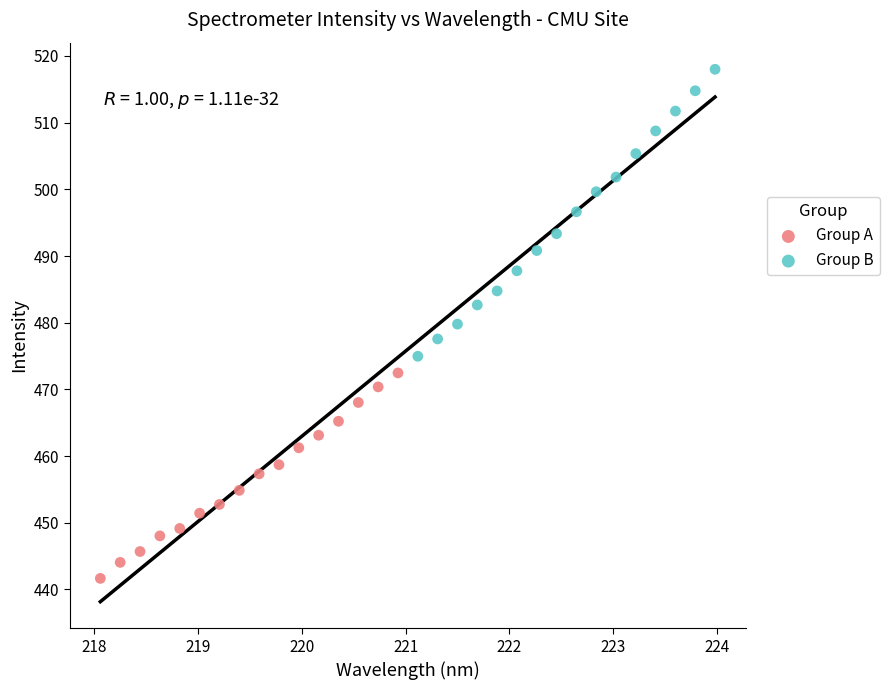

Which series reaches the maximum Y coordinate?

Group B